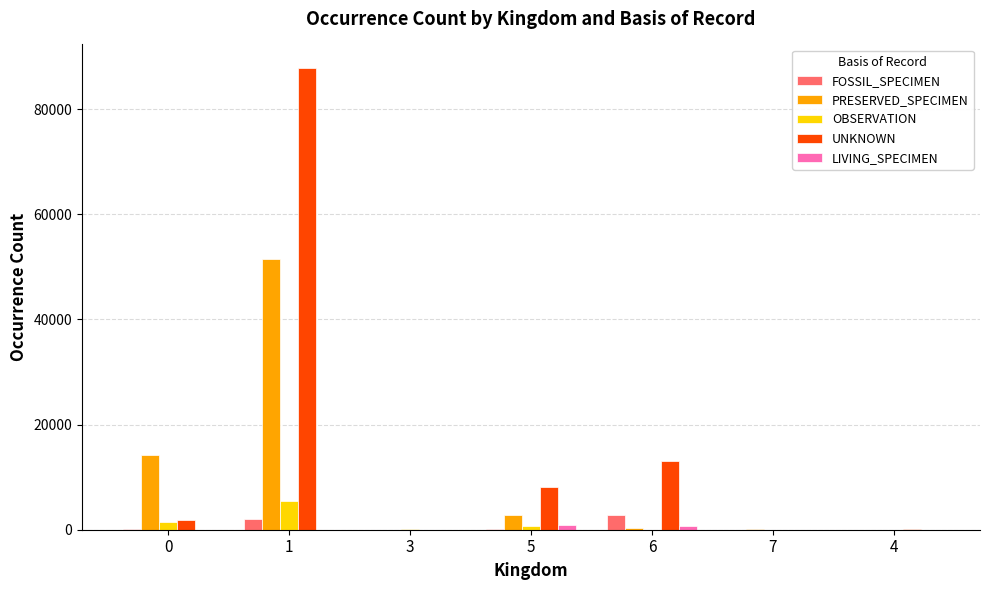

Between 6 and 7, which series saw the biggest shift?

UNKNOWN